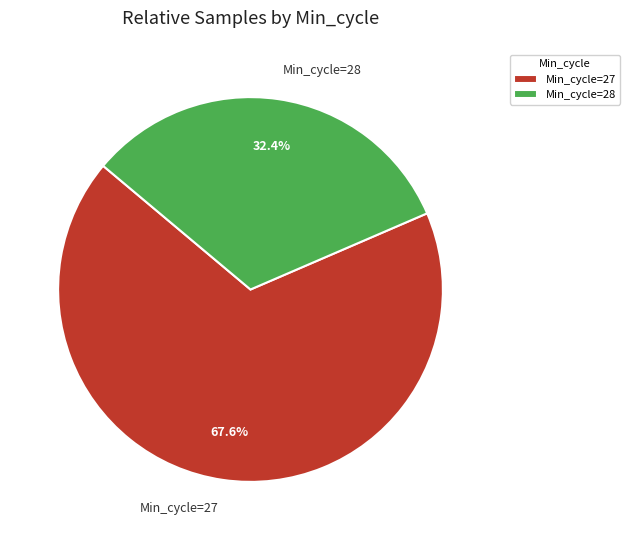

What is the ratio of the value at Min_cycle=27 to the value at Min_cycle=28?

2.1